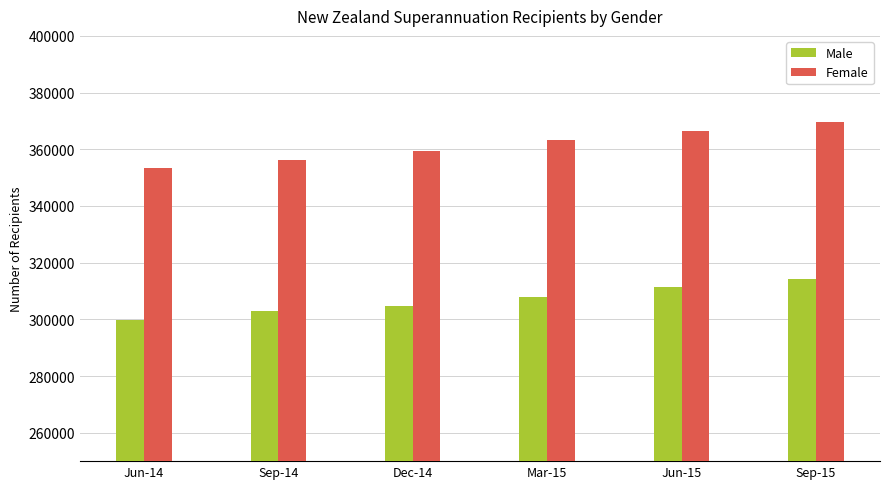

Reading left to right, extract all data points from this chart.

Male: 299896	303129	304705	308017	311404	314368
Female: 353351	356219	359476	363170	366531	369531